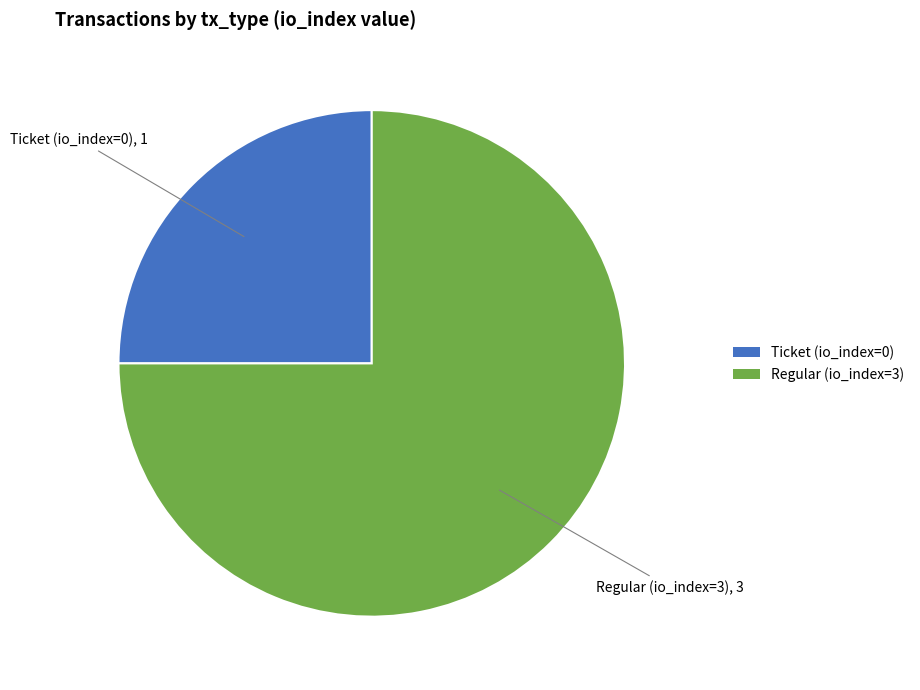

Is it true that Ticket is 25% of the pie?

True